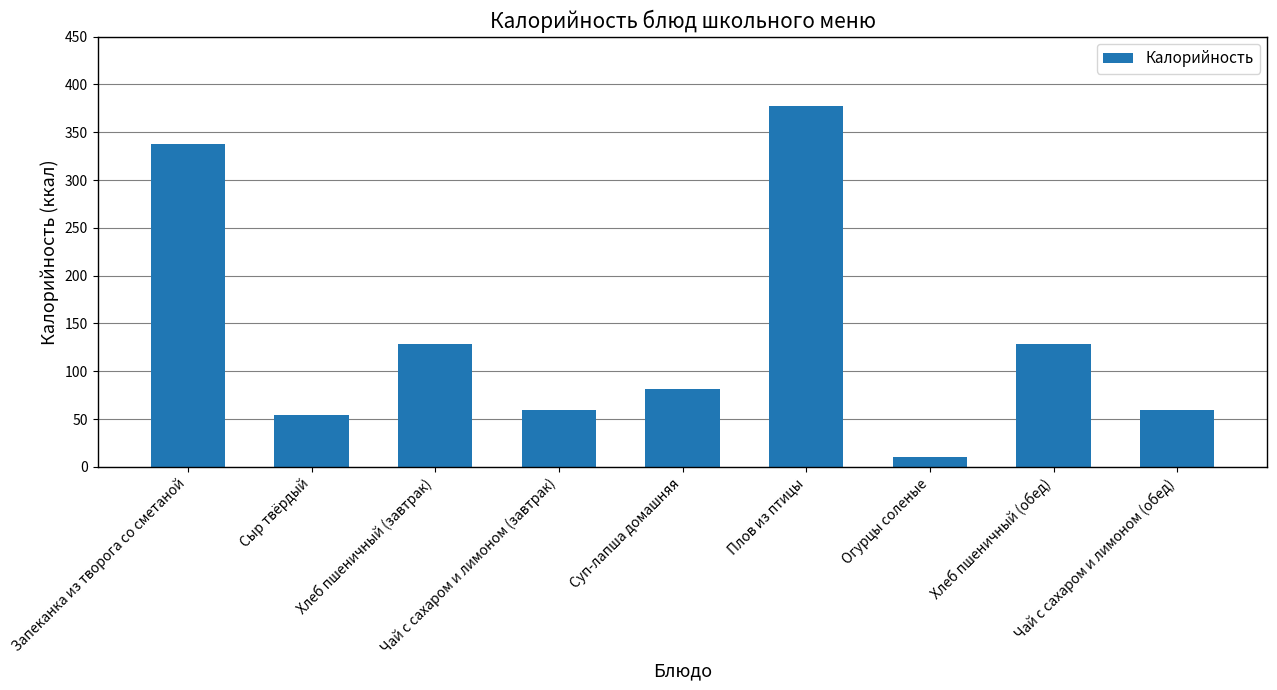

How many categories are shown in the chart?

9